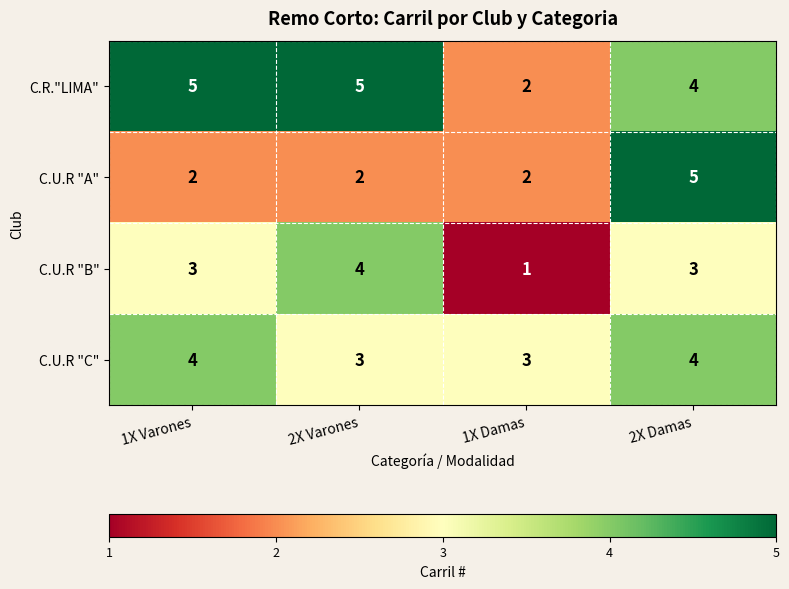

At which category is the sum across all series the highest?

2X Damas